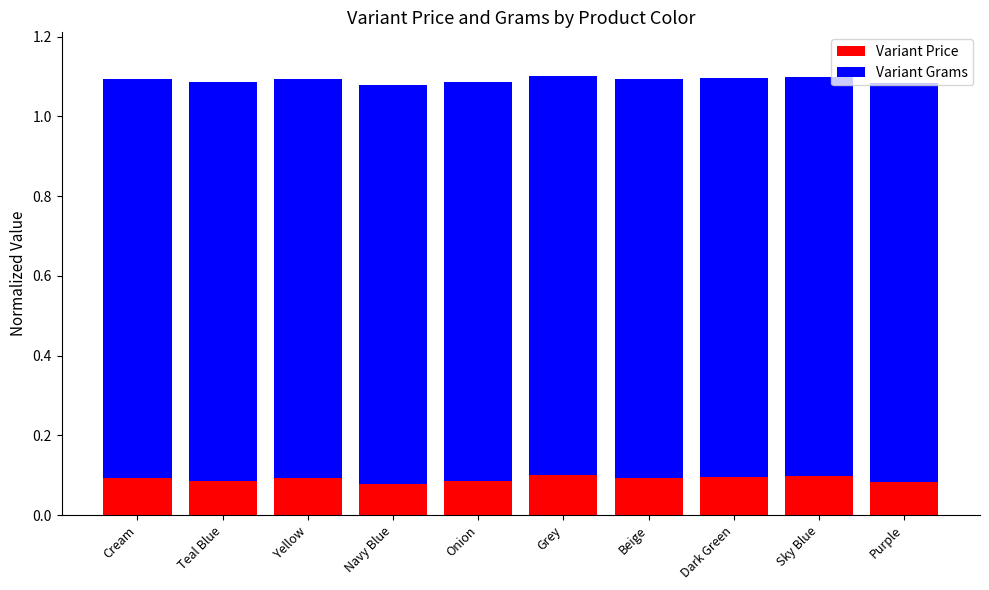

What is the total value across all series at Sky Blue?

1.1